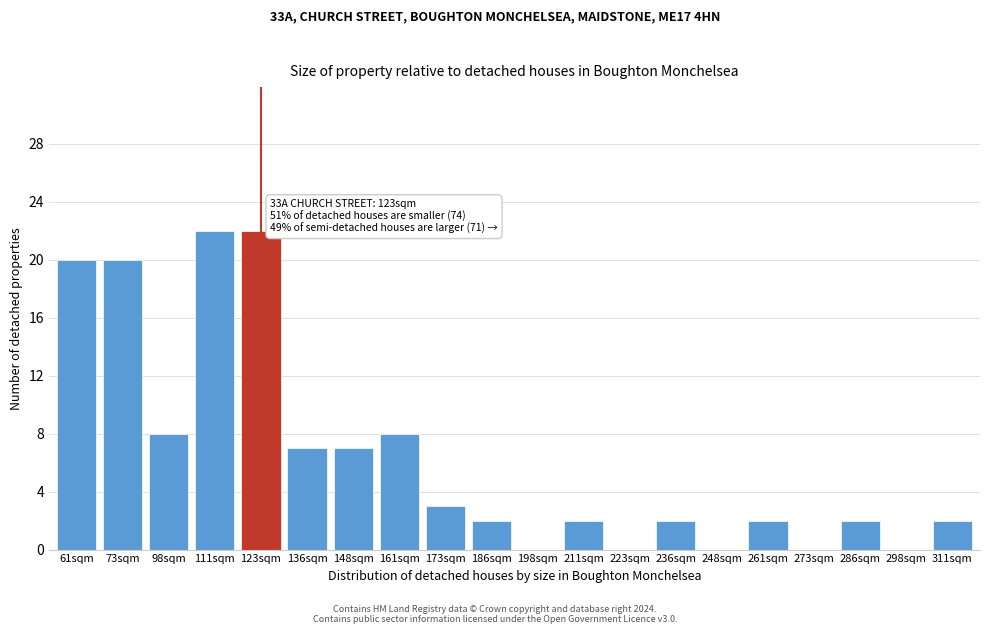

Reading right to left, what are all the values shown in this chart?

311sqm=2	298sqm=0	286sqm=2	273sqm=0	261sqm=2	248sqm=0	236sqm=2	223sqm=0	211sqm=2	198sqm=0	186sqm=2	173sqm=3	161sqm=8	148sqm=7	136sqm=7	123sqm=22	111sqm=22	98sqm=8	73sqm=20	61sqm=20